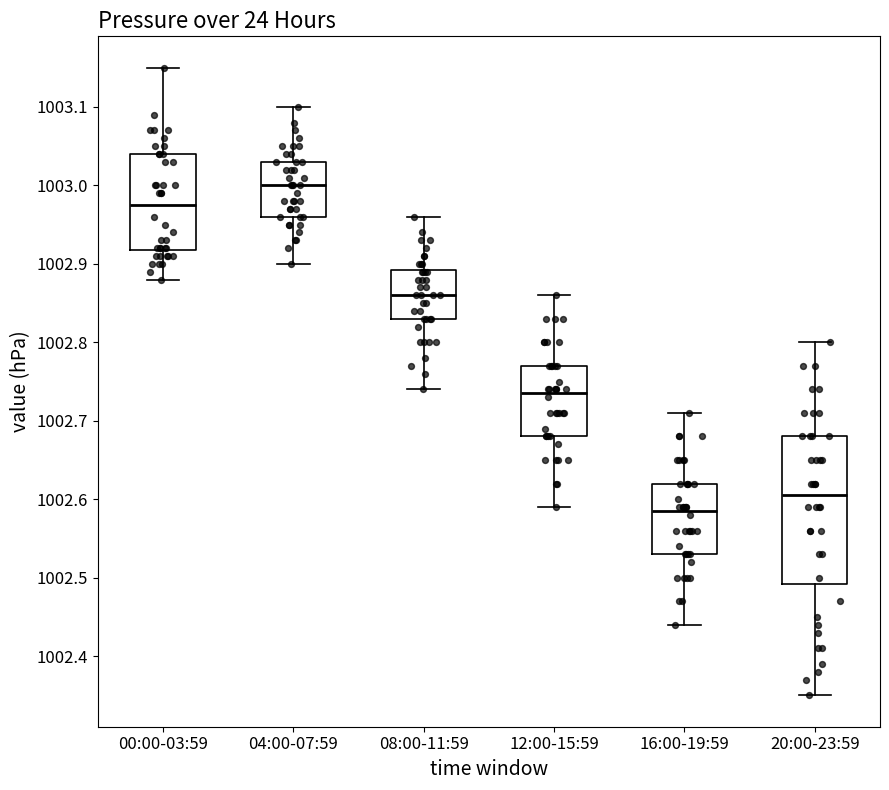

Reading left to right, read every box against the y-axis: the position of its median line, the range the box covers, and the ends of its whiskers. The values are not printed on the chart, so give them approximately, as read against the axis.

00:00-03:59: median 1002.98, box 1002.92 to 1003.04, whiskers 1002.88 to 1003.15
04:00-07:59: median 1003.00, box 1002.96 to 1003.03, whiskers 1002.90 to 1003.10
08:00-11:59: median 1002.86, box 1002.83 to 1002.89, whiskers 1002.74 to 1002.96
12:00-15:59: median 1002.74, box 1002.68 to 1002.77, whiskers 1002.59 to 1002.86
16:00-19:59: median 1002.59, box 1002.53 to 1002.62, whiskers 1002.44 to 1002.71
20:00-23:59: median 1002.61, box 1002.49 to 1002.68, whiskers 1002.35 to 1002.80